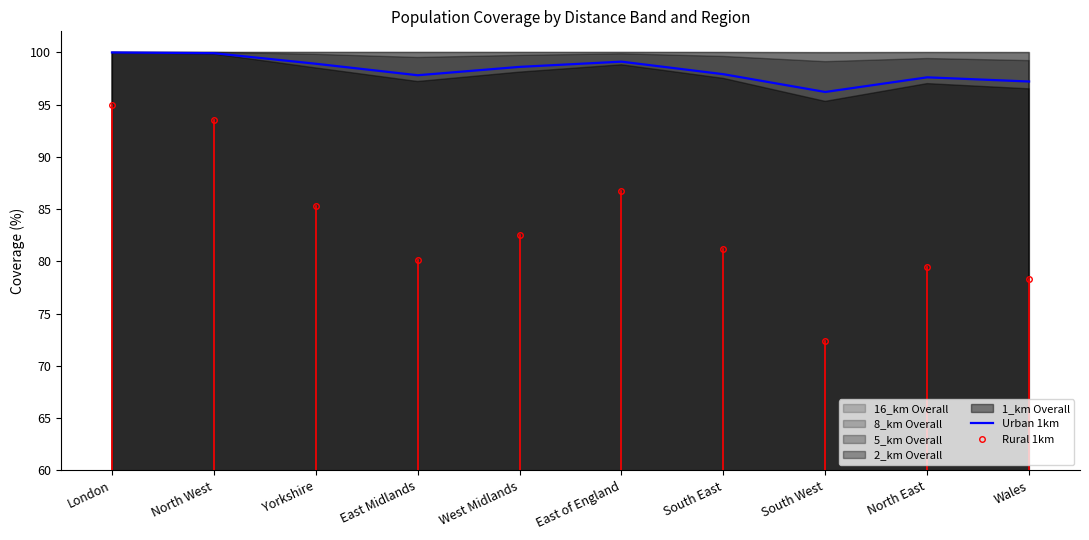

What is the sum of all values?

983.2